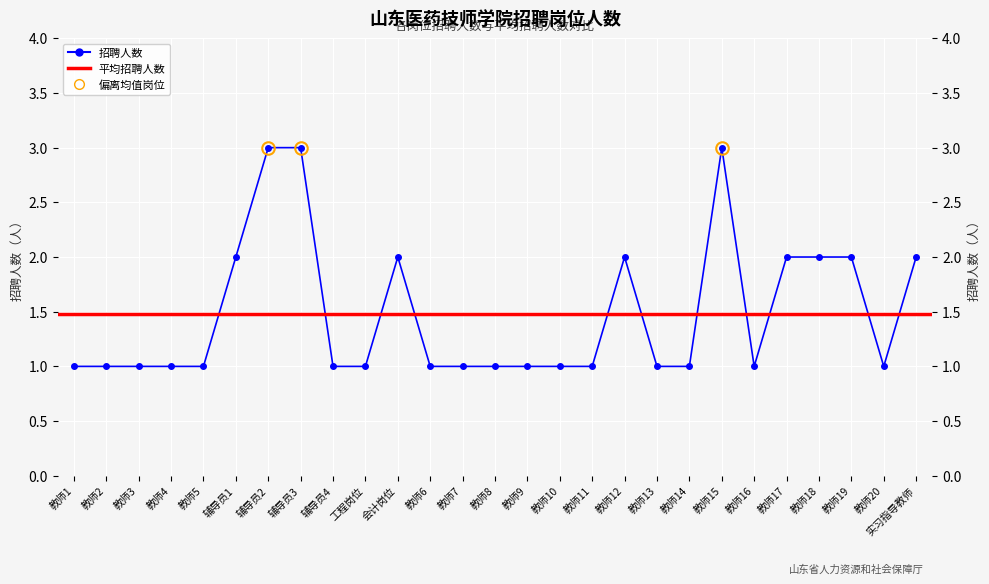

Rank the categories by value from highest to lowest.

辅导员2, 辅导员3, 教师15, 辅导员1, 会计岗位, 教师12, 教师17, 教师18, 教师19, 实习指导教师, 教师1, 教师2, 教师3, 教师4, 教师5, 辅导员4, 工程岗位, 教师6, 教师7, 教师8, 教师9, 教师10, 教师11, 教师13, 教师14, 教师16, 教师20